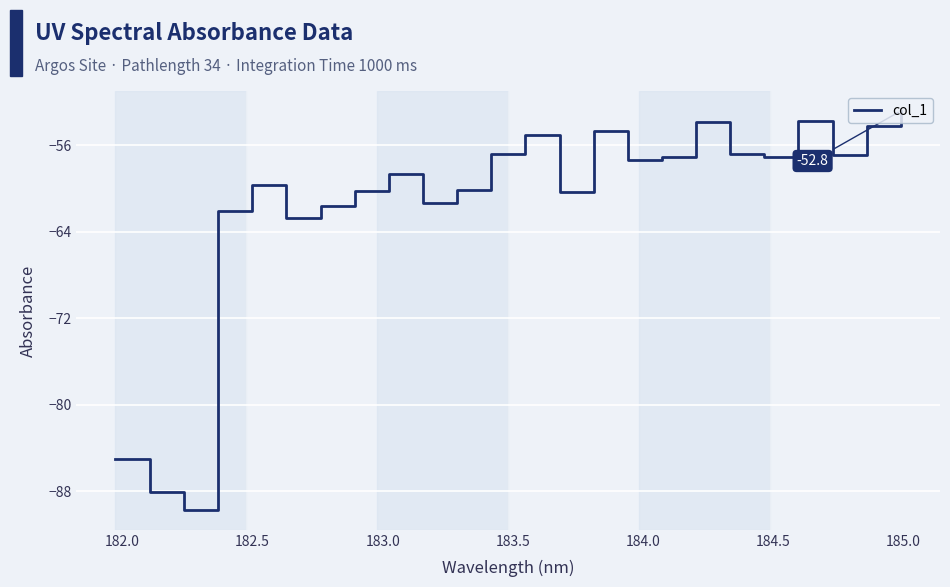

What is the difference between the maximum and minimum values?

36.9